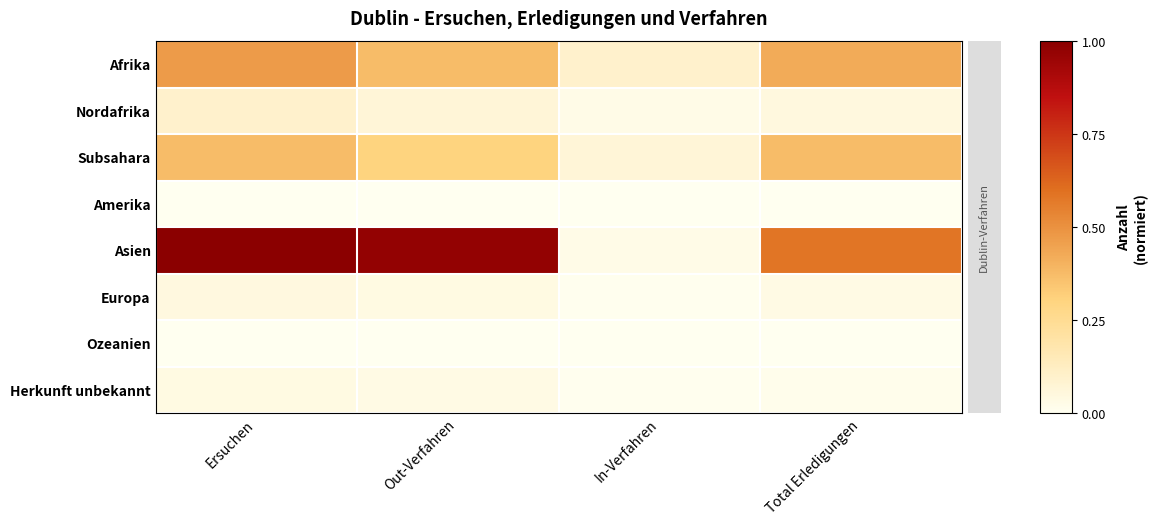

Which series has the largest range (max minus min)?

Asien